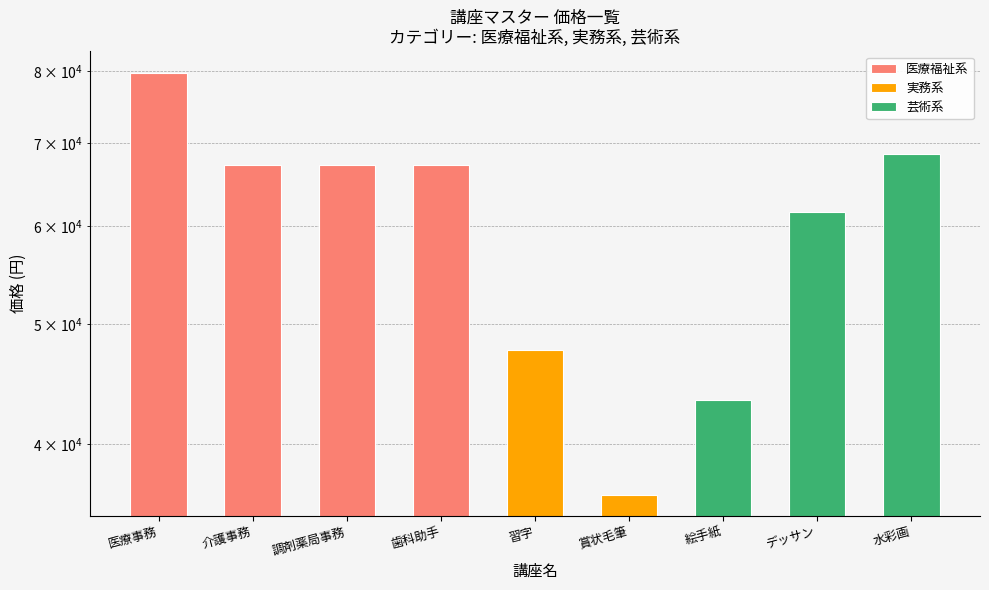

Reading left to right, list all the values displayed in this chart.

79800	67200	67200	67200	47600	36400	43400	61600	68600